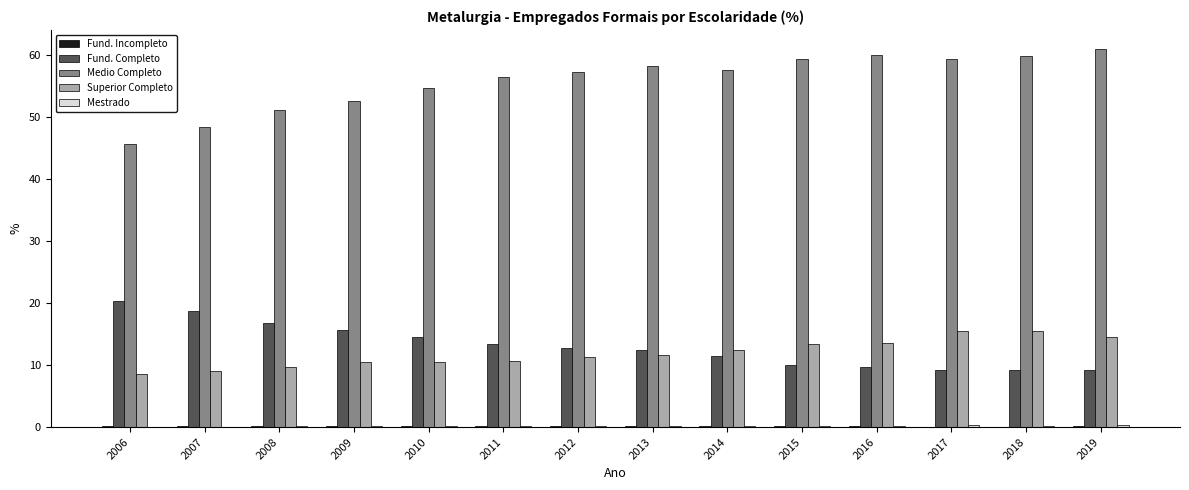

The value of Medio Completo at 2011 is 56.5. True or false?

True